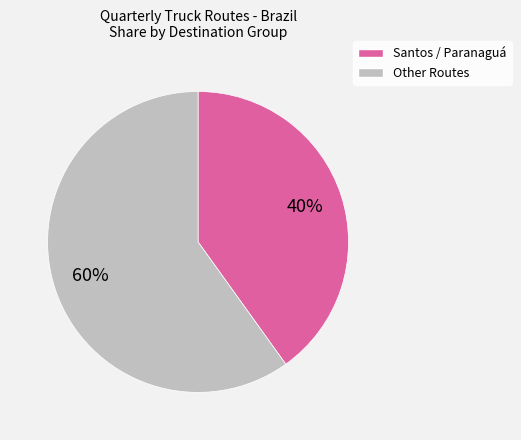

To the nearest percent, what is the difference between the largest and smallest slice percentages?

20%